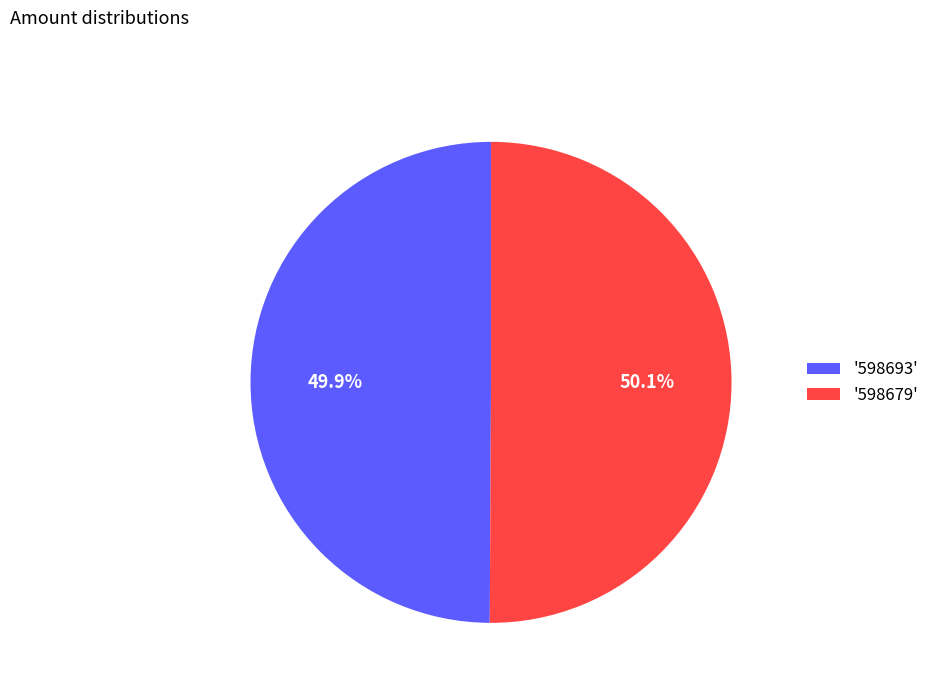

Combined, do '598679' and '598693' account for over 50%?

Yes